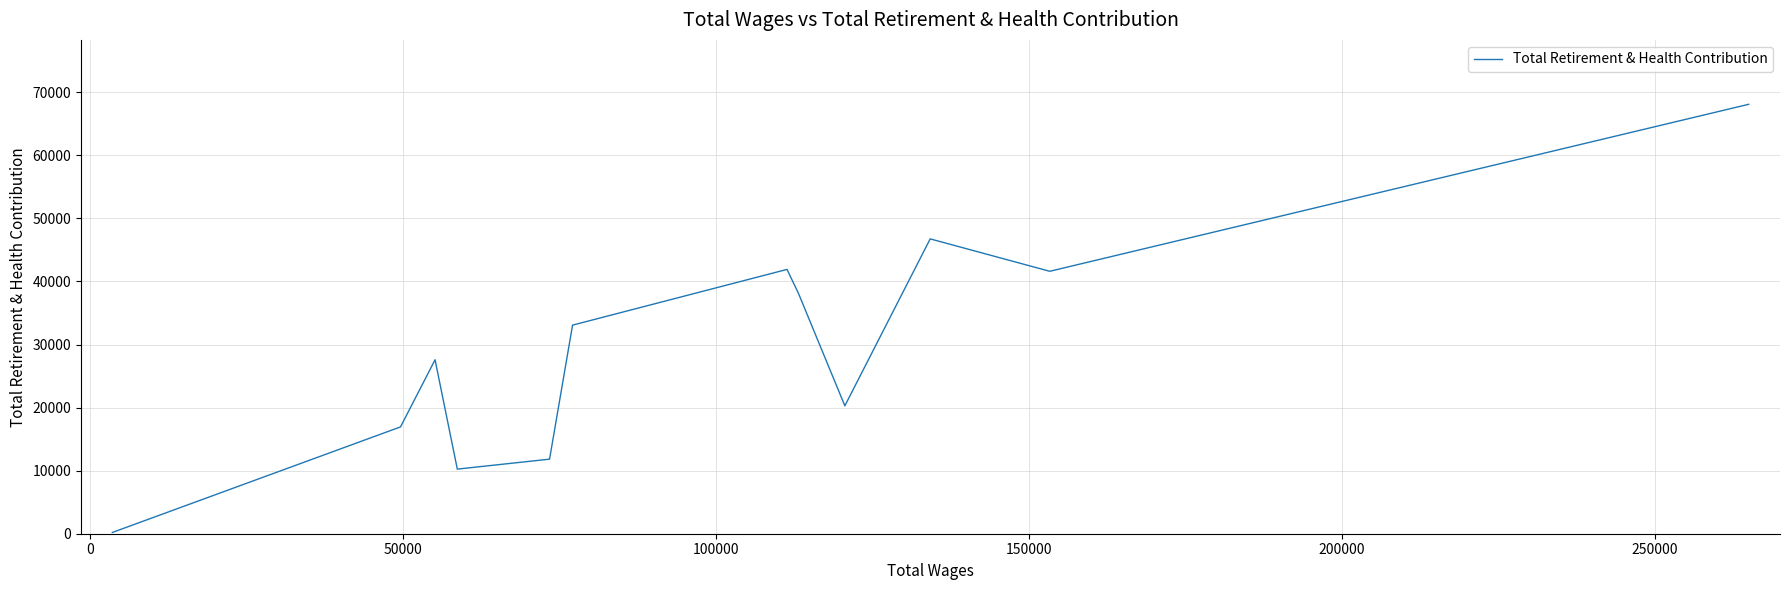

How many values are below 33075?

6